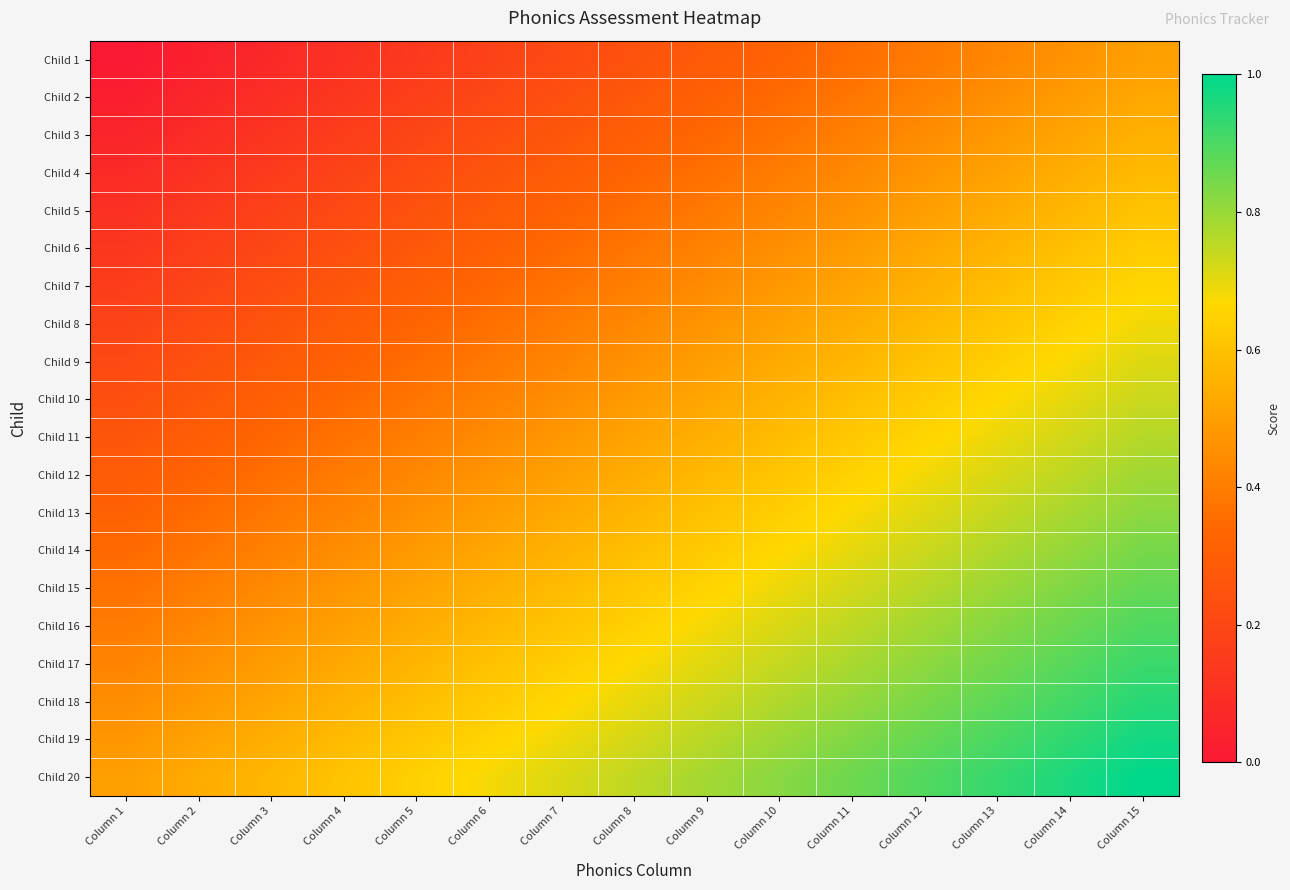

Reading right to left, transcribe all the data shown in this chart.

Child 1: Column 15=0.5	Column 14=0.5	Column 13=0.4	Column 12=0.4	Column 11=0.4	Column 10=0.3	Column 9=0.3	Column 8=0.2	Column 7=0.2	Column 6=0.2	Column 5=0.1	Column 4=0.1	Column 3=0.1	Column 2=0.0	Column 1=0.0
Child 2: Column 15=0.5	Column 14=0.5	Column 13=0.5	Column 12=0.4	Column 11=0.4	Column 10=0.3	Column 9=0.3	Column 8=0.3	Column 7=0.2	Column 6=0.2	Column 5=0.2	Column 4=0.1	Column 3=0.1	Column 2=0.1	Column 1=0.0
Child 3: Column 15=0.6	Column 14=0.5	Column 13=0.5	Column 12=0.4	Column 11=0.4	Column 10=0.4	Column 9=0.3	Column 8=0.3	Column 7=0.3	Column 6=0.2	Column 5=0.2	Column 4=0.2	Column 3=0.1	Column 2=0.1	Column 1=0.1
Child 4: Column 15=0.6	Column 14=0.5	Column 13=0.5	Column 12=0.5	Column 11=0.4	Column 10=0.4	Column 9=0.4	Column 8=0.3	Column 7=0.3	Column 6=0.3	Column 5=0.2	Column 4=0.2	Column 3=0.2	Column 2=0.1	Column 1=0.1
Child 5: Column 15=0.6	Column 14=0.6	Column 13=0.5	Column 12=0.5	Column 11=0.5	Column 10=0.4	Column 9=0.4	Column 8=0.4	Column 7=0.3	Column 6=0.3	Column 5=0.2	Column 4=0.2	Column 3=0.2	Column 2=0.1	Column 1=0.1
Child 6: Column 15=0.6	Column 14=0.6	Column 13=0.6	Column 12=0.5	Column 11=0.5	Column 10=0.5	Column 9=0.4	Column 8=0.4	Column 7=0.3	Column 6=0.3	Column 5=0.3	Column 4=0.2	Column 3=0.2	Column 2=0.2	Column 1=0.1
Child 7: Column 15=0.7	Column 14=0.6	Column 13=0.6	Column 12=0.6	Column 11=0.5	Column 10=0.5	Column 9=0.4	Column 8=0.4	Column 7=0.4	Column 6=0.3	Column 5=0.3	Column 4=0.3	Column 3=0.2	Column 2=0.2	Column 1=0.2
Child 8: Column 15=0.7	Column 14=0.6	Column 13=0.6	Column 12=0.6	Column 11=0.5	Column 10=0.5	Column 9=0.5	Column 8=0.4	Column 7=0.4	Column 6=0.4	Column 5=0.3	Column 4=0.3	Column 3=0.3	Column 2=0.2	Column 1=0.2
Child 9: Column 15=0.7	Column 14=0.7	Column 13=0.6	Column 12=0.6	Column 11=0.6	Column 10=0.5	Column 9=0.5	Column 8=0.5	Column 7=0.4	Column 6=0.4	Column 5=0.4	Column 4=0.3	Column 3=0.3	Column 2=0.2	Column 1=0.2
Child 10: Column 15=0.7	Column 14=0.7	Column 13=0.7	Column 12=0.6	Column 11=0.6	Column 10=0.6	Column 9=0.5	Column 8=0.5	Column 7=0.5	Column 6=0.4	Column 5=0.4	Column 4=0.3	Column 3=0.3	Column 2=0.3	Column 1=0.2
Child 11: Column 15=0.8	Column 14=0.7	Column 13=0.7	Column 12=0.7	Column 11=0.6	Column 10=0.6	Column 9=0.5	Column 8=0.5	Column 7=0.5	Column 6=0.4	Column 5=0.4	Column 4=0.4	Column 3=0.3	Column 2=0.3	Column 1=0.3
Child 12: Column 15=0.8	Column 14=0.8	Column 13=0.7	Column 12=0.7	Column 11=0.6	Column 10=0.6	Column 9=0.6	Column 8=0.5	Column 7=0.5	Column 6=0.5	Column 5=0.4	Column 4=0.4	Column 3=0.4	Column 2=0.3	Column 1=0.3
Child 13: Column 15=0.8	Column 14=0.8	Column 13=0.7	Column 12=0.7	Column 11=0.7	Column 10=0.6	Column 9=0.6	Column 8=0.6	Column 7=0.5	Column 6=0.5	Column 5=0.5	Column 4=0.4	Column 3=0.4	Column 2=0.4	Column 1=0.3
Child 14: Column 15=0.8	Column 14=0.8	Column 13=0.8	Column 12=0.7	Column 11=0.7	Column 10=0.7	Column 9=0.6	Column 8=0.6	Column 7=0.6	Column 6=0.5	Column 5=0.5	Column 4=0.4	Column 3=0.4	Column 2=0.4	Column 1=0.3
Child 15: Column 15=0.9	Column 14=0.8	Column 13=0.8	Column 12=0.8	Column 11=0.7	Column 10=0.7	Column 9=0.7	Column 8=0.6	Column 7=0.6	Column 6=0.5	Column 5=0.5	Column 4=0.5	Column 3=0.4	Column 2=0.4	Column 1=0.4
Child 16: Column 15=0.9	Column 14=0.9	Column 13=0.8	Column 12=0.8	Column 11=0.8	Column 10=0.7	Column 9=0.7	Column 8=0.6	Column 7=0.6	Column 6=0.6	Column 5=0.5	Column 4=0.5	Column 3=0.5	Column 2=0.4	Column 1=0.4
Child 17: Column 15=0.9	Column 14=0.9	Column 13=0.8	Column 12=0.8	Column 11=0.8	Column 10=0.7	Column 9=0.7	Column 8=0.7	Column 7=0.6	Column 6=0.6	Column 5=0.6	Column 4=0.5	Column 3=0.5	Column 2=0.5	Column 1=0.4
Child 18: Column 15=0.9	Column 14=0.9	Column 13=0.9	Column 12=0.8	Column 11=0.8	Column 10=0.8	Column 9=0.7	Column 8=0.7	Column 7=0.7	Column 6=0.6	Column 5=0.6	Column 4=0.6	Column 3=0.5	Column 2=0.5	Column 1=0.4
Child 19: Column 15=1.0	Column 14=0.9	Column 13=0.9	Column 12=0.9	Column 11=0.8	Column 10=0.8	Column 9=0.8	Column 8=0.7	Column 7=0.7	Column 6=0.7	Column 5=0.6	Column 4=0.6	Column 3=0.5	Column 2=0.5	Column 1=0.5
Child 20: Column 15=1.0	Column 14=1.0	Column 13=0.9	Column 12=0.9	Column 11=0.9	Column 10=0.8	Column 9=0.8	Column 8=0.8	Column 7=0.7	Column 6=0.7	Column 5=0.6	Column 4=0.6	Column 3=0.6	Column 2=0.5	Column 1=0.5